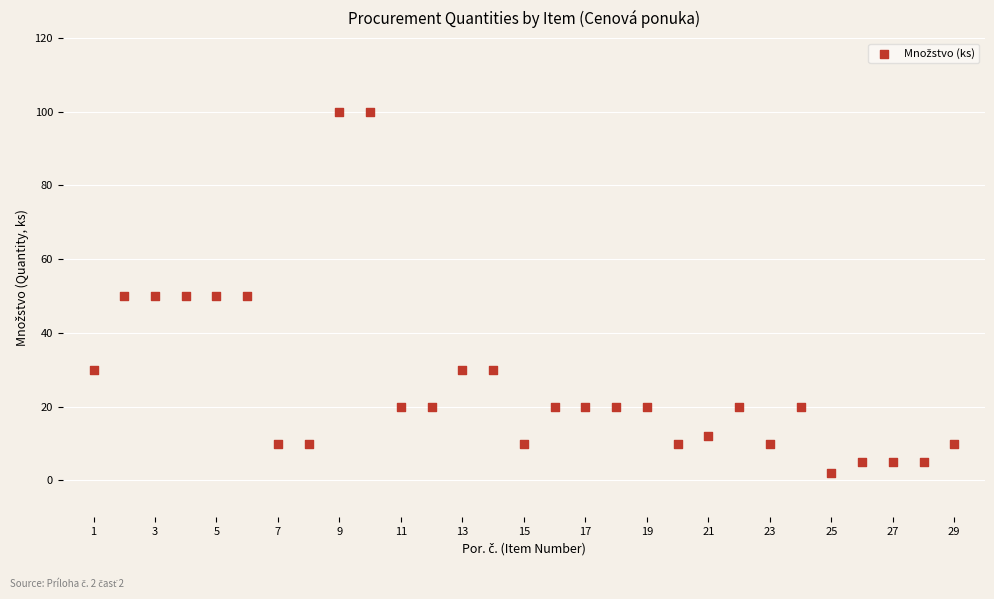

What is the range of X values (max minus min)?

28